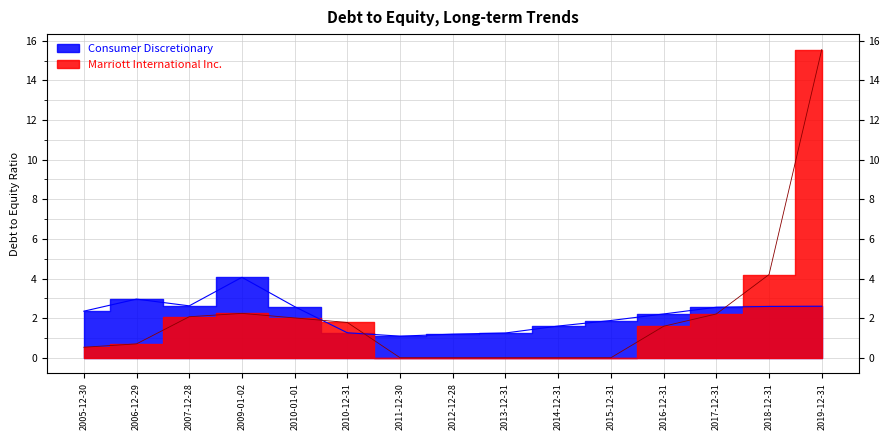

What is the maximum value for Consumer Discretionary?

4.1